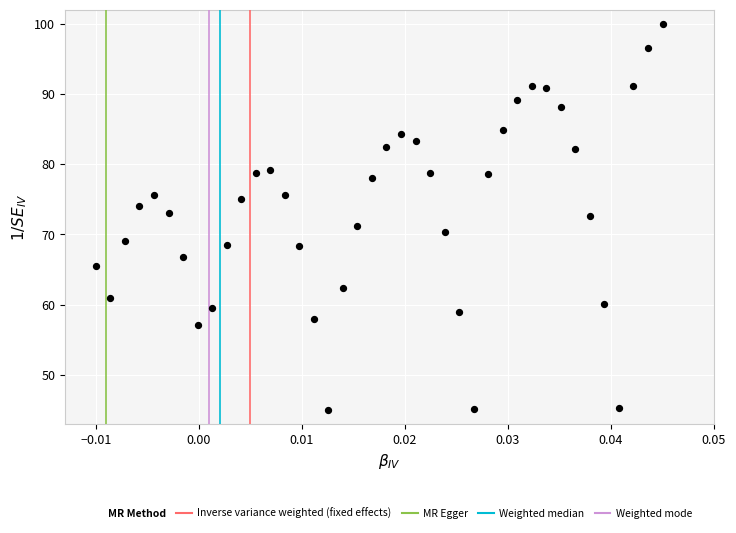

What is the range of Y values (max minus min)?

55.0